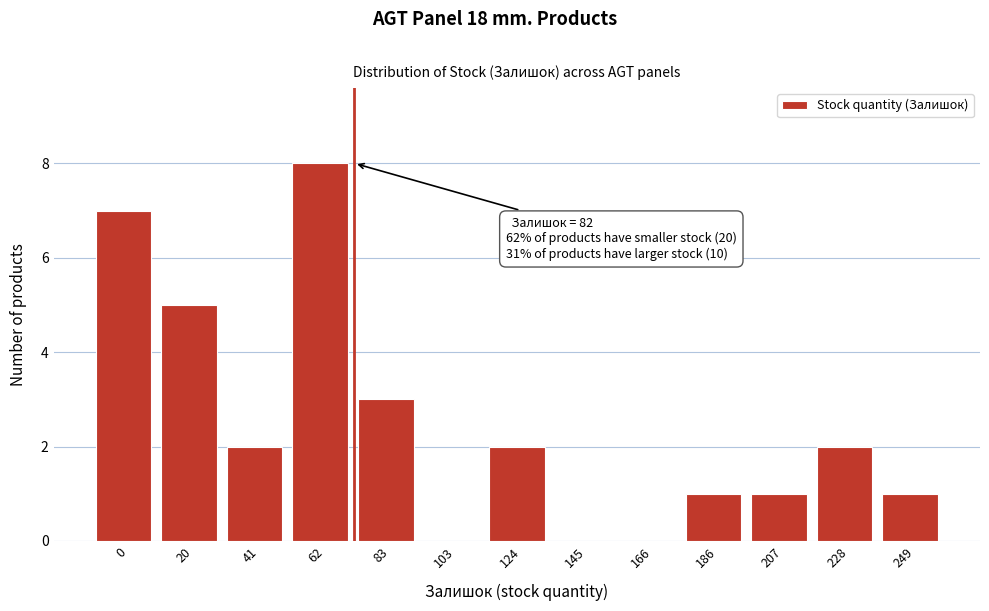

Reading left to right, transcribe all the data shown in this chart.

0=7	20=5	41=2	62=8	83=3	103=0	124=2	145=0	166=0	186=1	207=1	228=2	249=1